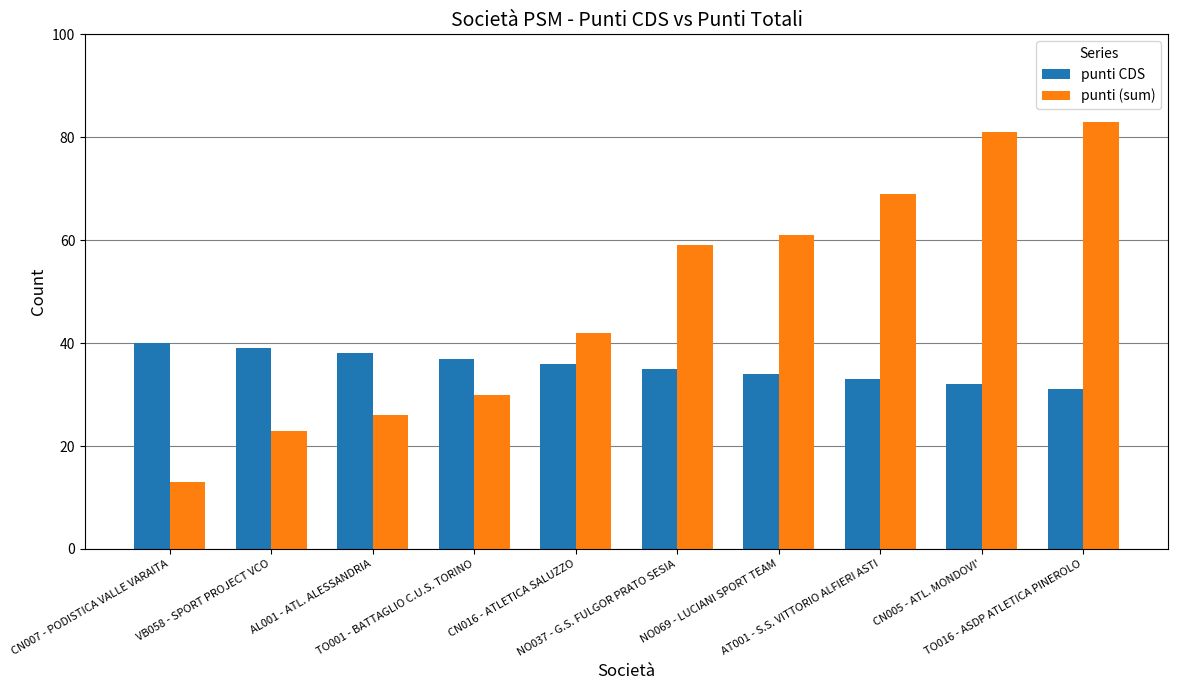

Where does the punti CDS series first go above 36?

CN007 - PODISTICA VALLE VARAITA